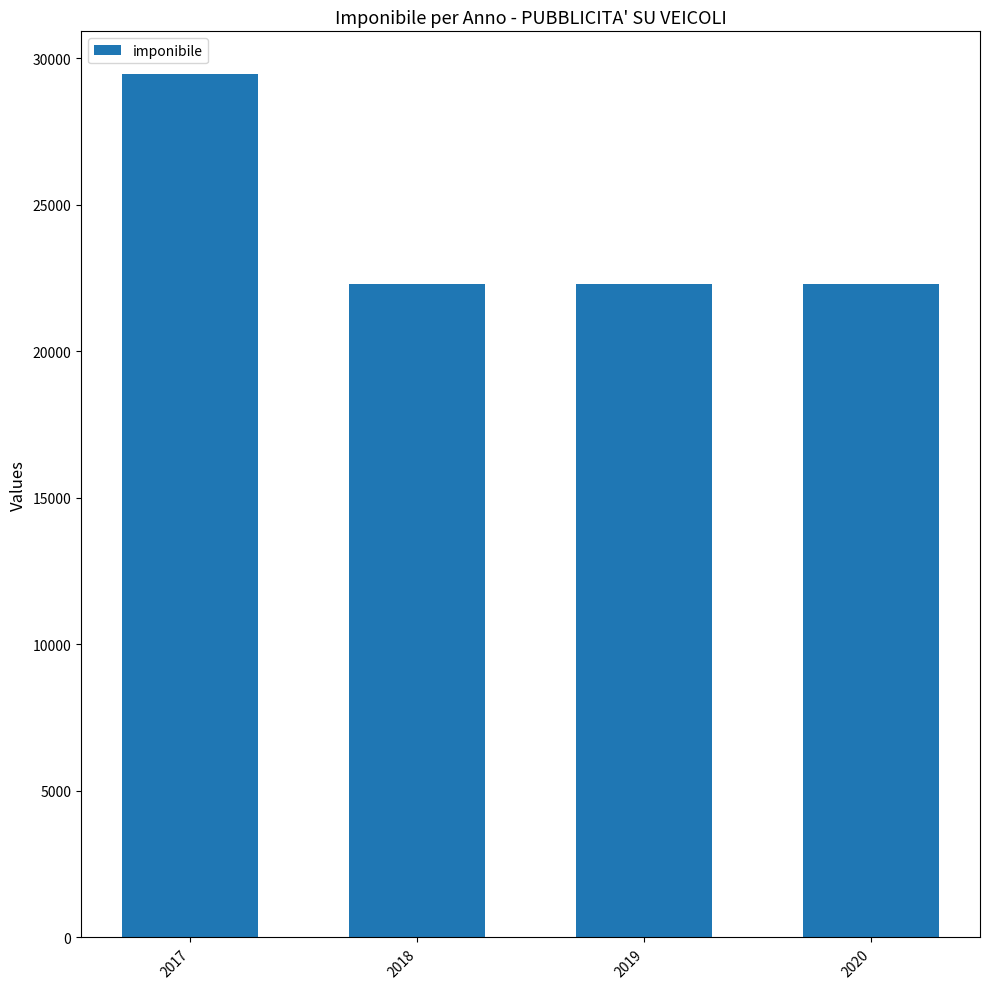

What is the difference between the maximum and minimum values?

7137